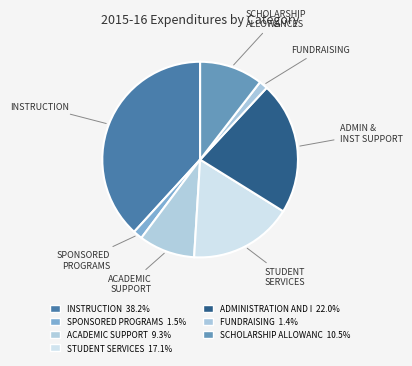

How many segments does this pie chart have?

7